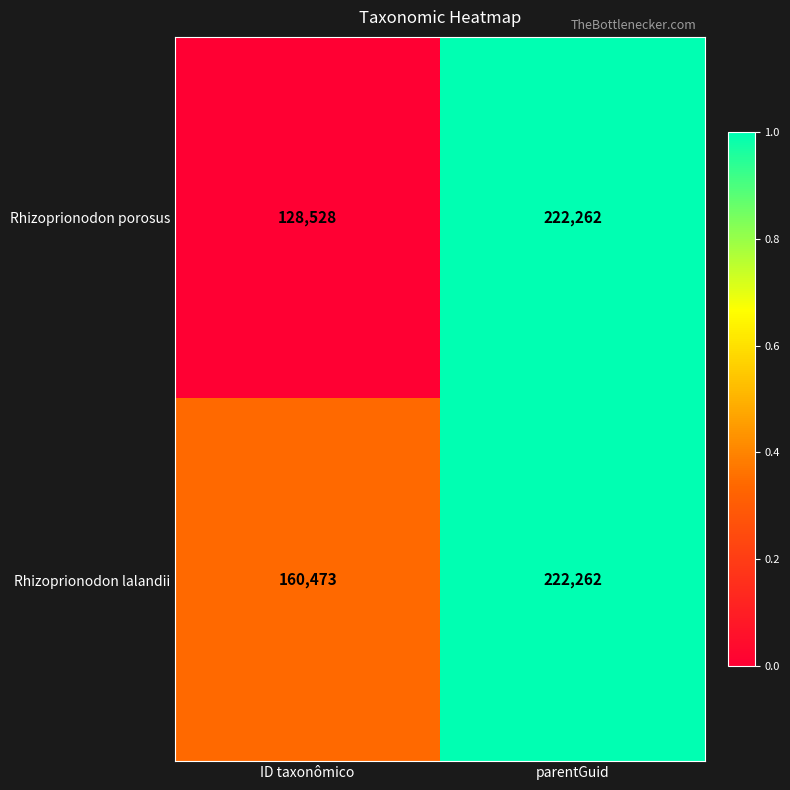

Reading left to right, list all the values displayed in this chart.

Rhizoprionodon porosus: ID taxonômico=128528	parentGuid=222262
Rhizoprionodon lalandii: ID taxonômico=160473	parentGuid=222262